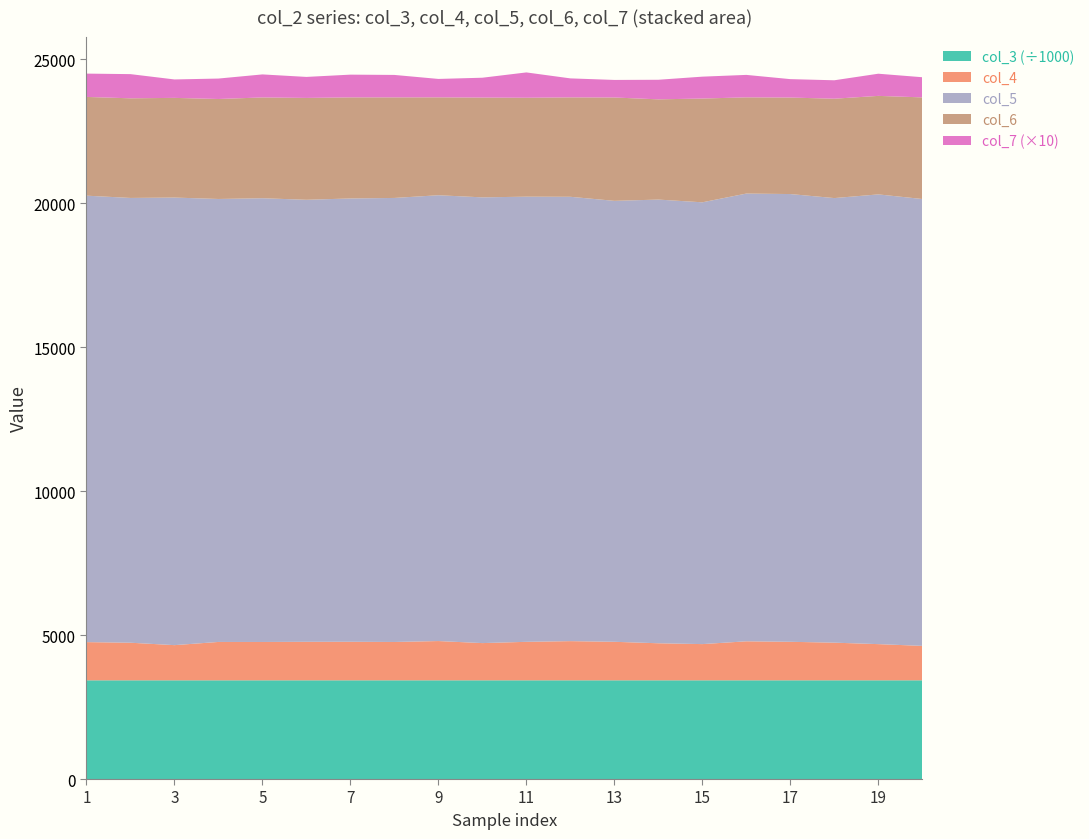

Reading right to left, extract all data points from this chart.

col_3: 20=3428960	19=3428949	18=3428938	17=3428926	16=3428915	15=3428904	14=3428893	13=3428881	12=3428870	11=3428859	10=3428847	9=3428836	8=3428825	7=3428814	6=3428802	5=3428791	4=3428780	3=3428768	2=3428757	1=3428746
col_4: 20=1196	19=1257	18=1308	17=1338	16=1355	15=1258	14=1287	13=1338	12=1361	11=1337	10=1293	9=1364	8=1332	7=1339	6=1338	5=1332	4=1333	3=1222	2=1306	1=1327
col_5: 20=15523	19=15622	18=15443	17=15553	16=15553	15=15346	14=15412	13=15317	12=15435	11=15463	10=15483	9=15486	8=15424	7=15399	6=15354	5=15414	4=15387	3=15547	2=15450	1=15508
col_6: 20=3530	19=3422	18=3452	17=3352	16=3342	15=3605	14=3482	13=3590	12=3453	11=3436	10=3466	9=3400	8=3493	7=3511	6=3538	5=3501	4=3473	3=3463	2=3461	1=3430
col_7: 20=70	19=77	18=64	17=64	16=78	15=76	14=68	13=61	12=66	11=88	10=69	9=64	8=78	7=79	6=73	5=80	4=71	3=64	2=84	1=81